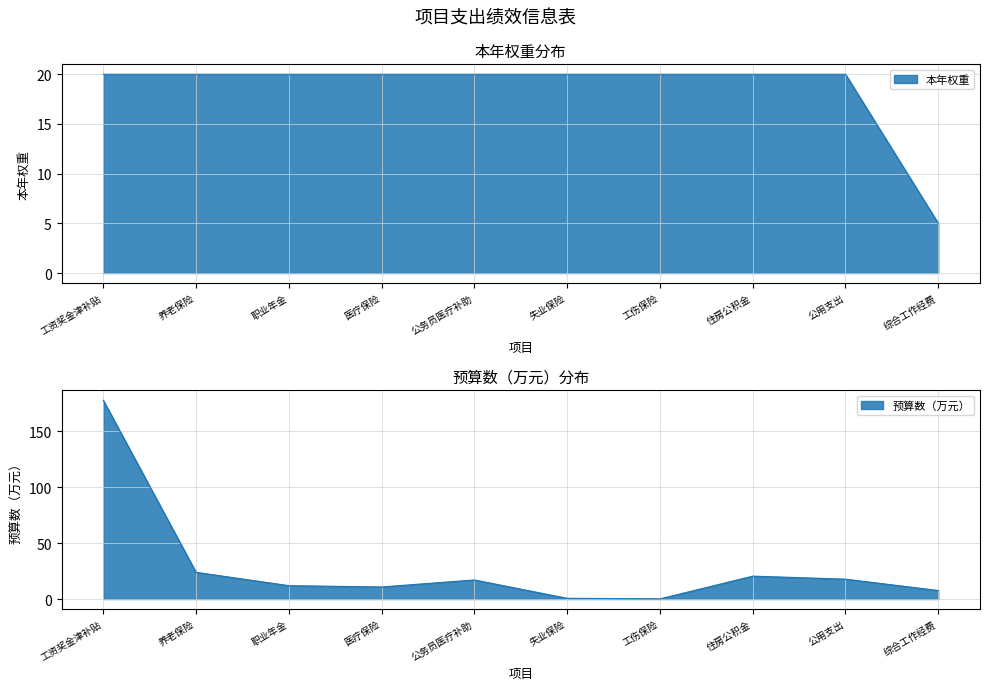

Rank the categories by value from lowest to highest.

综合工作经费, 工资奖金津补贴, 养老保险, 职业年金, 医疗保险, 公务员医疗补助, 失业保险, 工伤保险, 住房公积金, 公用支出